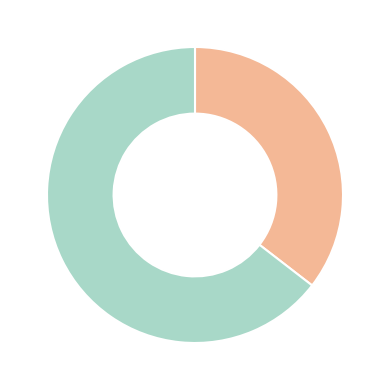

Does any single category account for the majority?

Yes